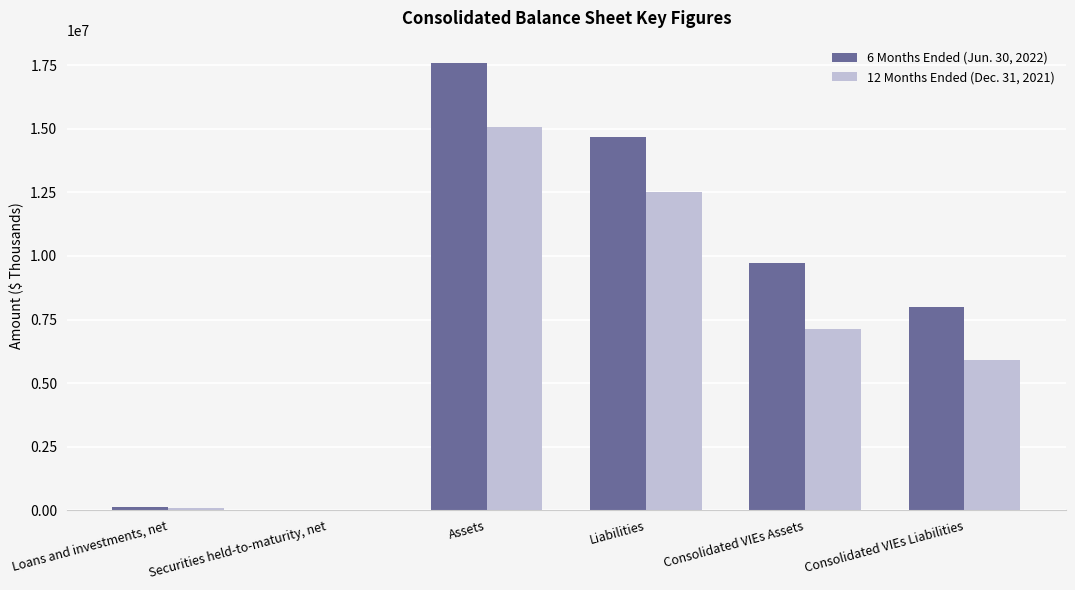

Is it true that 12 Months Ended (Dec. 31, 2021) equals 2872836 at Consolidated VIEs Liabilities?

False